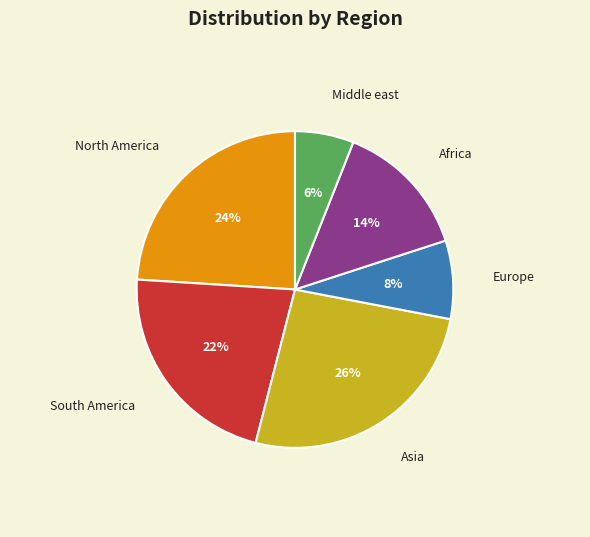

What percentage is the South America slice, to the nearest percent?

22%